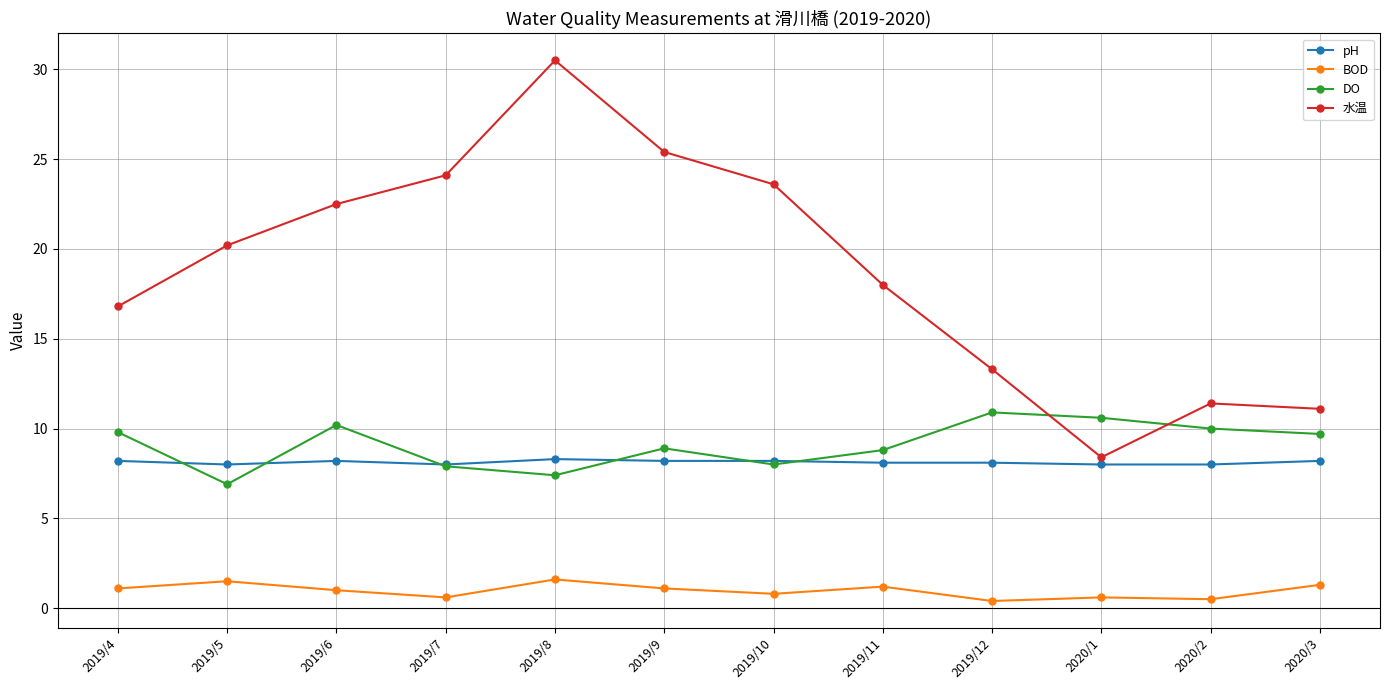

At 2020/1, list the series in order from smallest to largest.

BOD, pH, 水温, DO